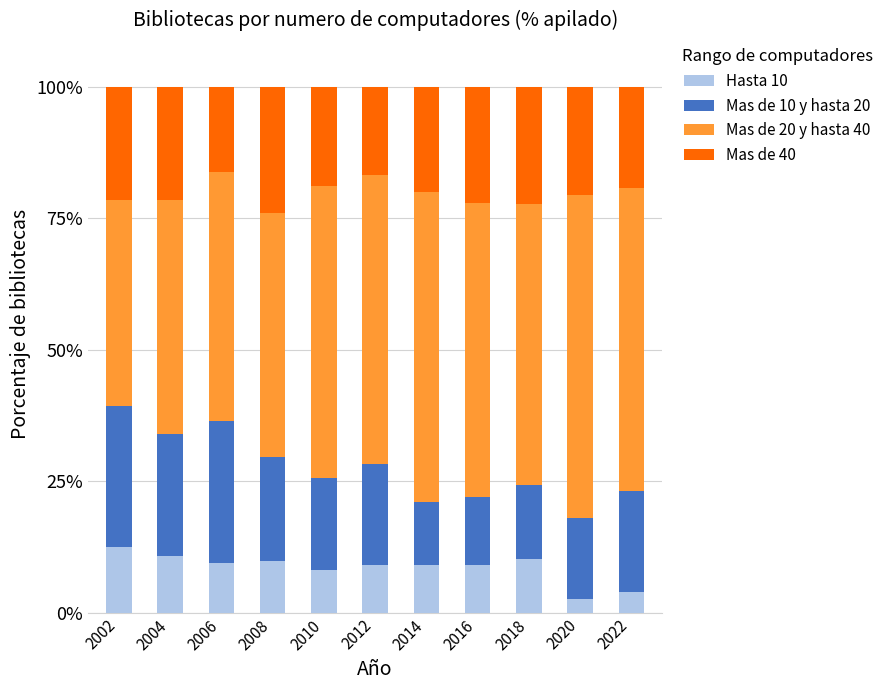

True or false: Hasta 10 has a value of 9.0 at 2012.

True